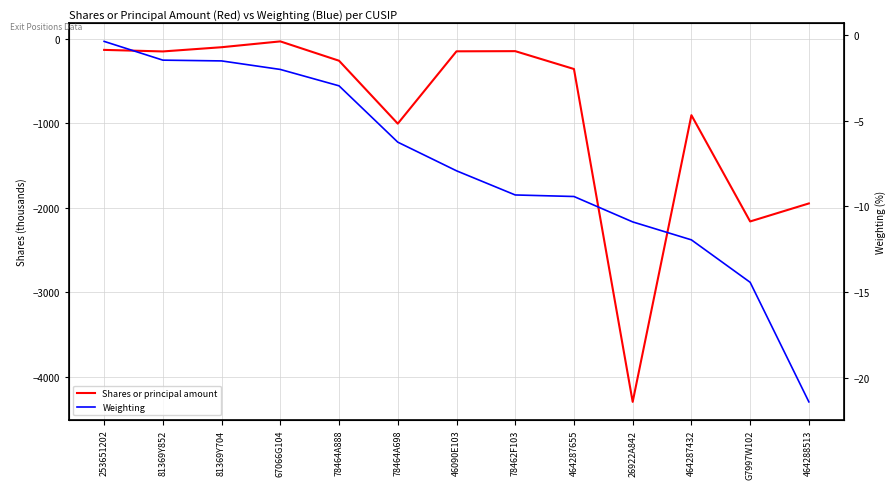

True or false: Weighting has more than 2 points higher than both neighbors.

False